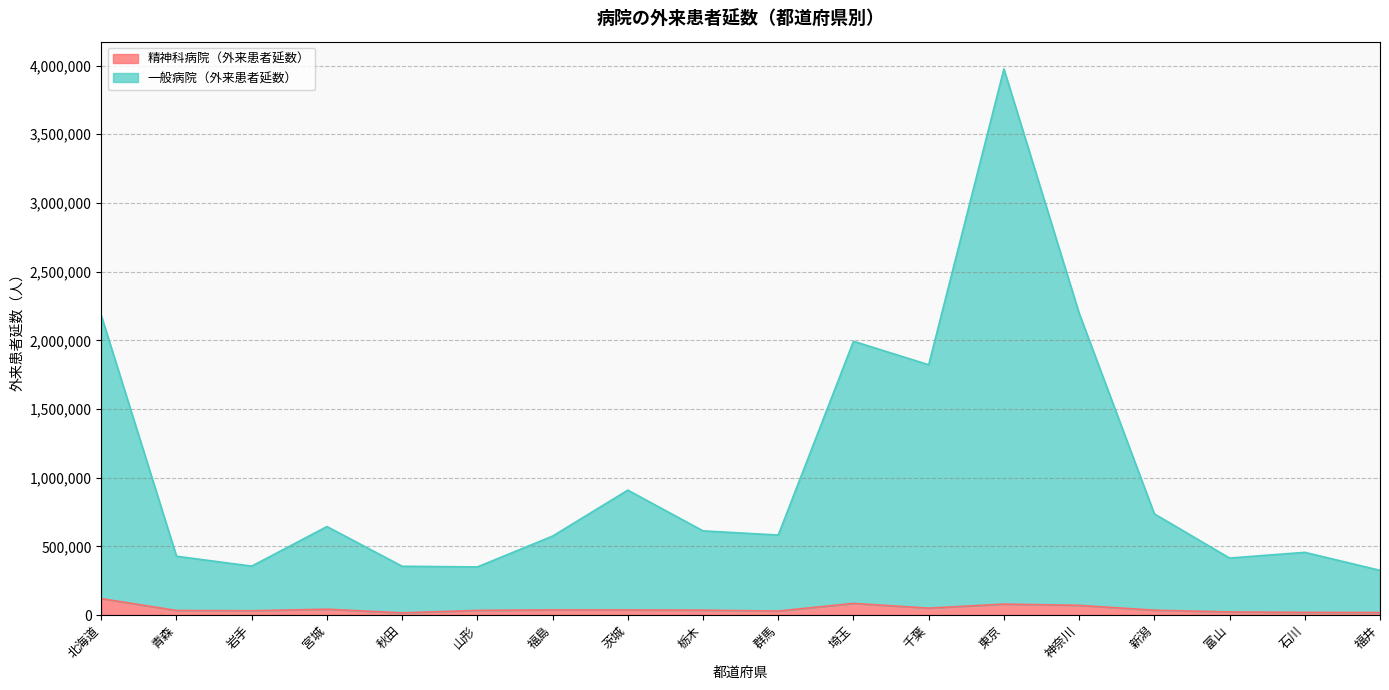

What is the difference between the second highest and second lowest values in the 精神科病院（外来患者延数） series?

66784